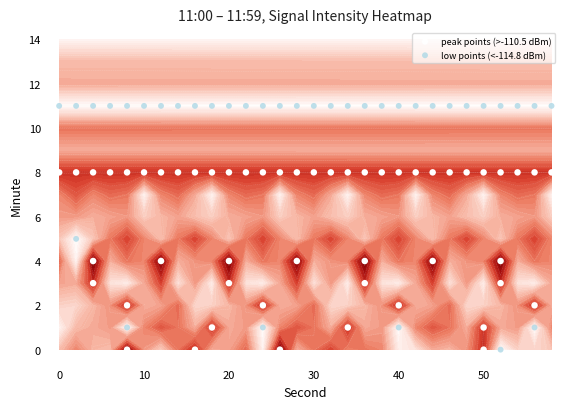

Is it true that 44 equals -183.1 at 12?

False